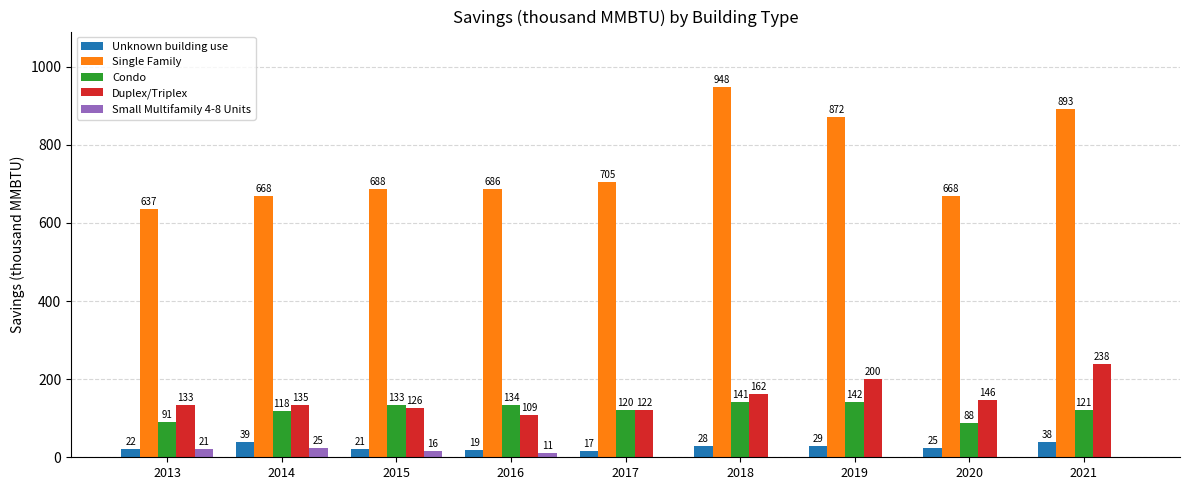

At which label does Small Multifamily 4-8 Units reach its peak?

2014